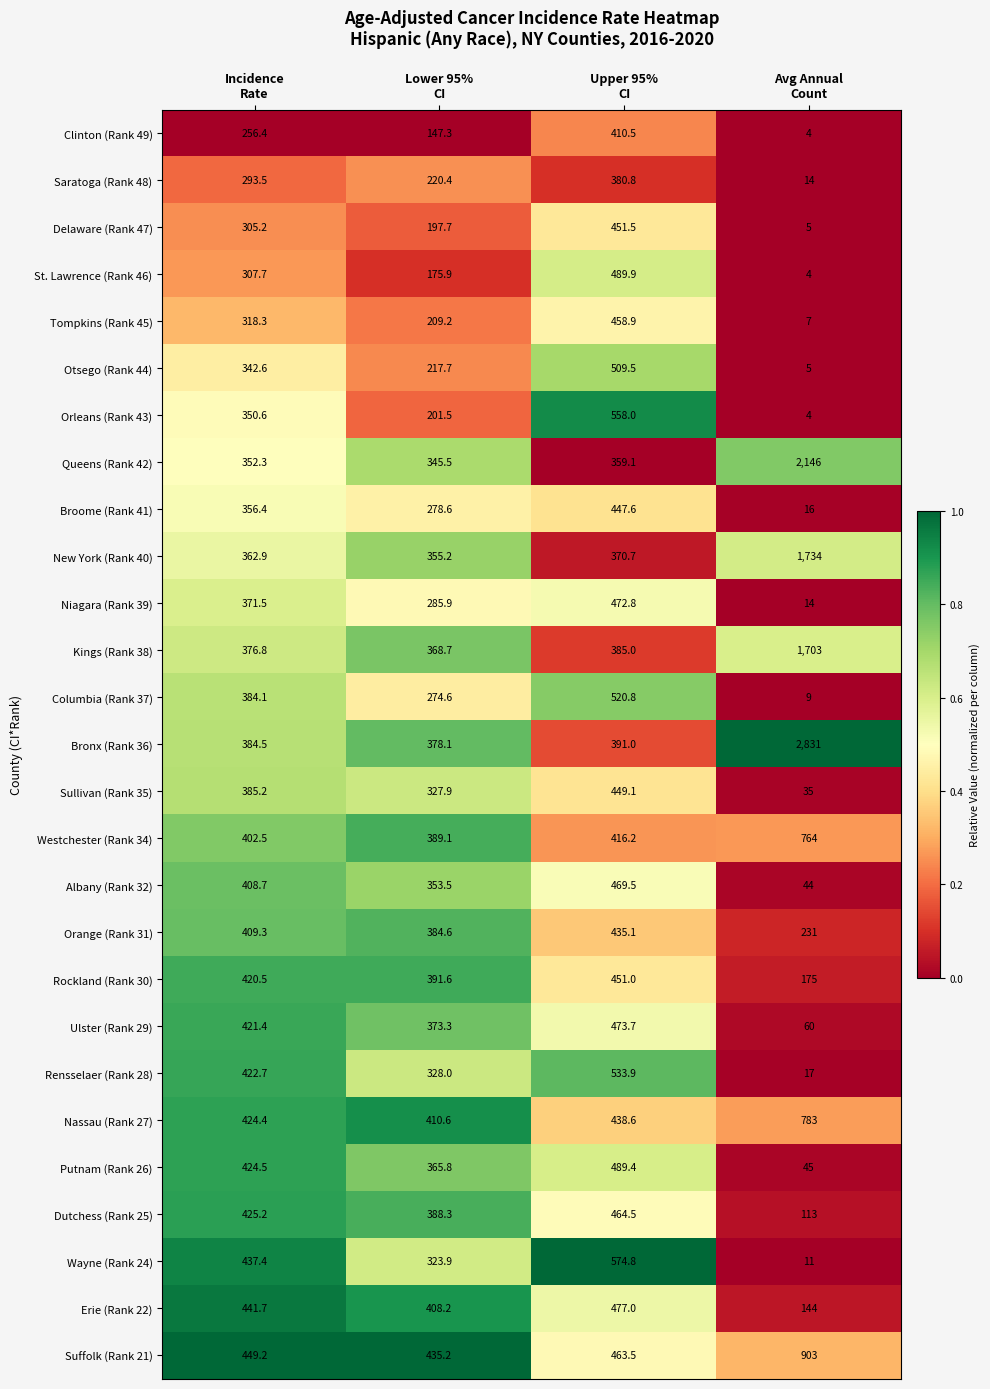

List the series in order of their peak value, lowest first.

Saratoga (Rank 48), Clinton (Rank 49), Orange (Rank 31), Broome (Rank 41), Sullivan (Rank 35), Rockland (Rank 30), Delaware (Rank 47), Tompkins (Rank 45), Dutchess (Rank 25), Albany (Rank 32), Niagara (Rank 39), Ulster (Rank 29), Erie (Rank 22), Putnam (Rank 26), St. Lawrence (Rank 46), Otsego (Rank 44), Columbia (Rank 37), Rensselaer (Rank 28), Orleans (Rank 43), Wayne (Rank 24), Westchester (Rank 34), Nassau (Rank 27), Suffolk (Rank 21), Kings (Rank 38), New York (Rank 40), Queens (Rank 42), Bronx (Rank 36)